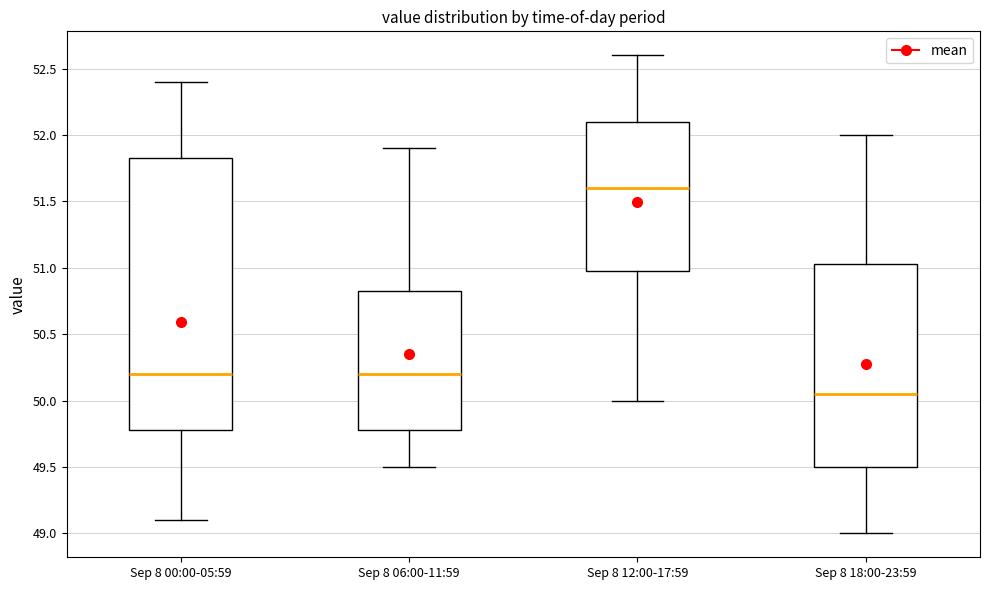

Reading left to right, read every box against the y-axis: the position of its median line, the range the box covers, and the ends of its whiskers. The values are not printed on the chart, so give them approximately, as read against the axis.

Sep 8 00:00-05:59: median 50.20, box 49.80 to 51.85, whiskers 49.10 to 52.40
Sep 8 06:00-11:59: median 50.20, box 49.80 to 50.85, whiskers 49.50 to 51.90
Sep 8 12:00-17:59: median 51.60, box 51.00 to 52.10, whiskers 50.00 to 52.60
Sep 8 18:00-23:59: median 50.05, box 49.50 to 51.05, whiskers 49.00 to 52.00